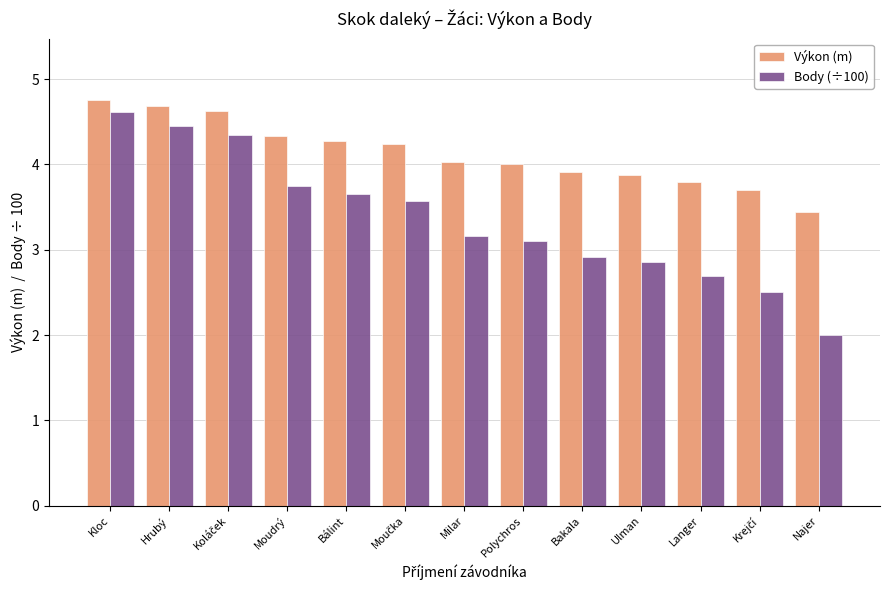

At which category does the chart reach its peak across all series?

Kloc